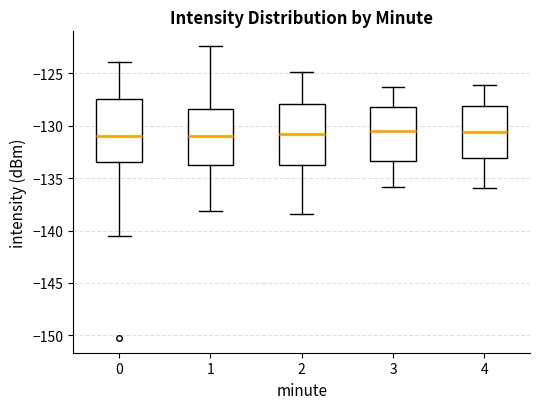

Where does the upper whisker of the box at x = 1 end on the y-axis? The values are not printed on the chart, so give them approximately, as read against the axis.

-122.5